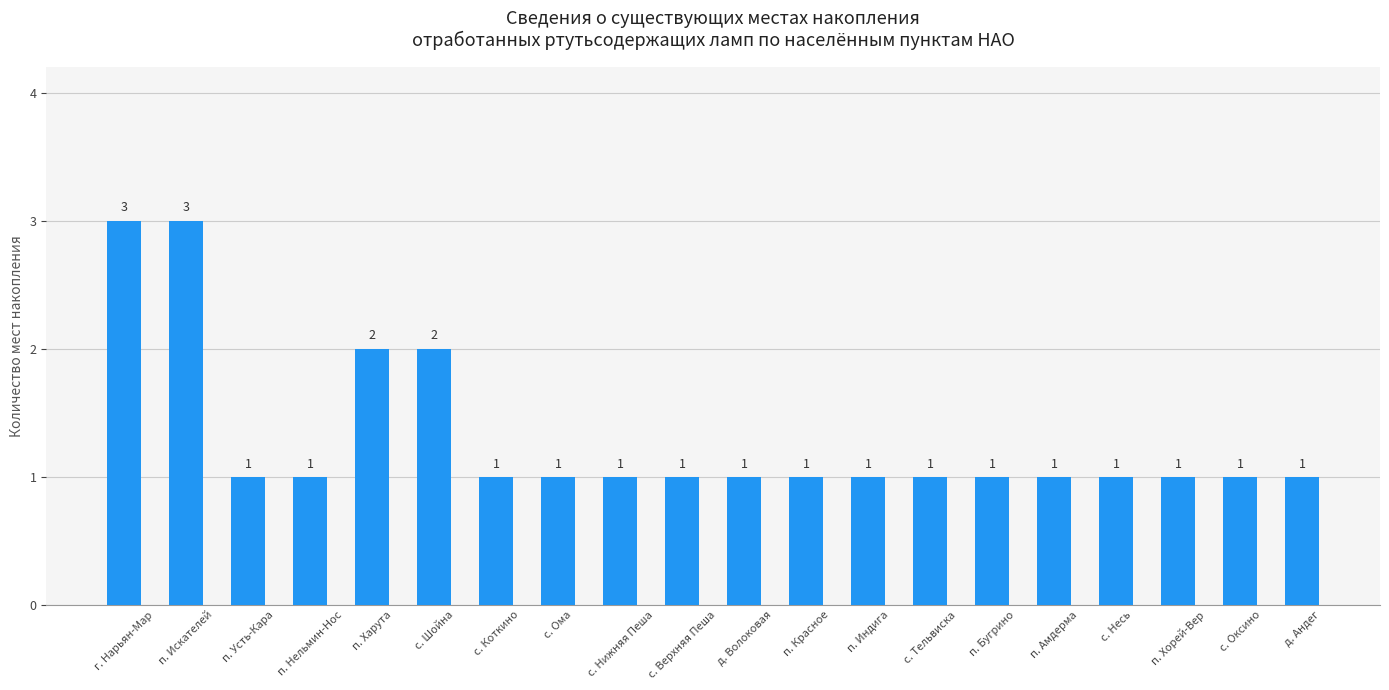

Does the chart contain any negative values?

No